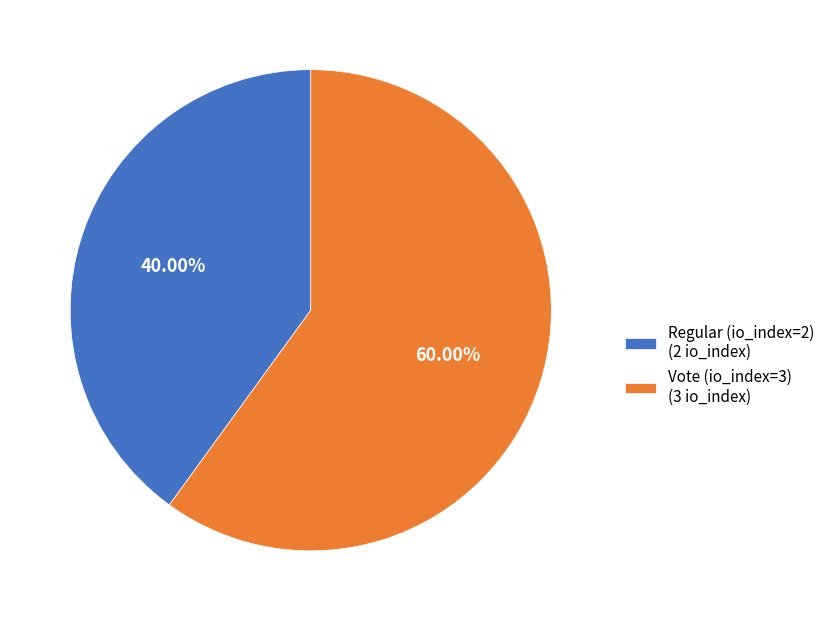

How many slices are in this pie chart?

2